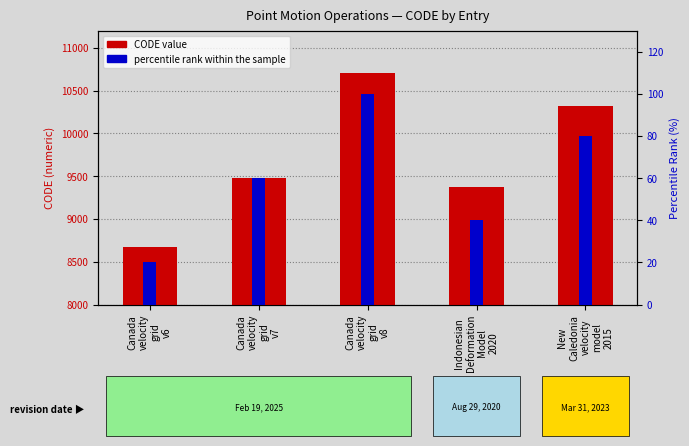

The CODE value series shows 9483 at Canada
velocity
grid
v7. True or false?

True